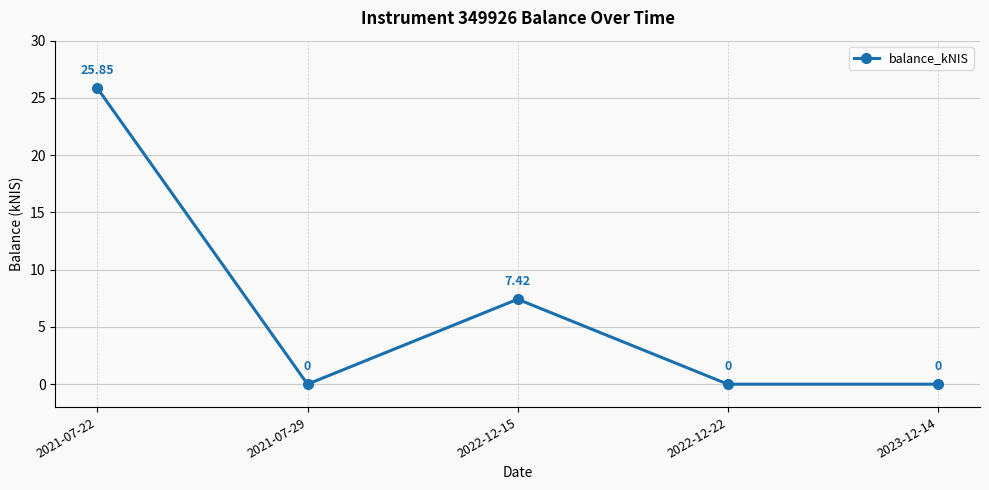

The chart shows a value of 8.6 at 2022-12-22. True or false?

False